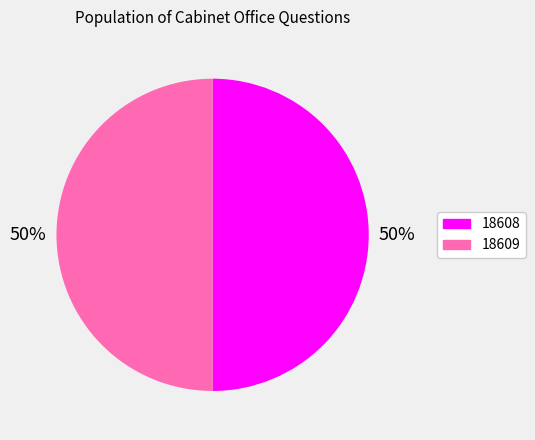

Approximately how many times larger is the value at 18608 compared to 18609?

1.0